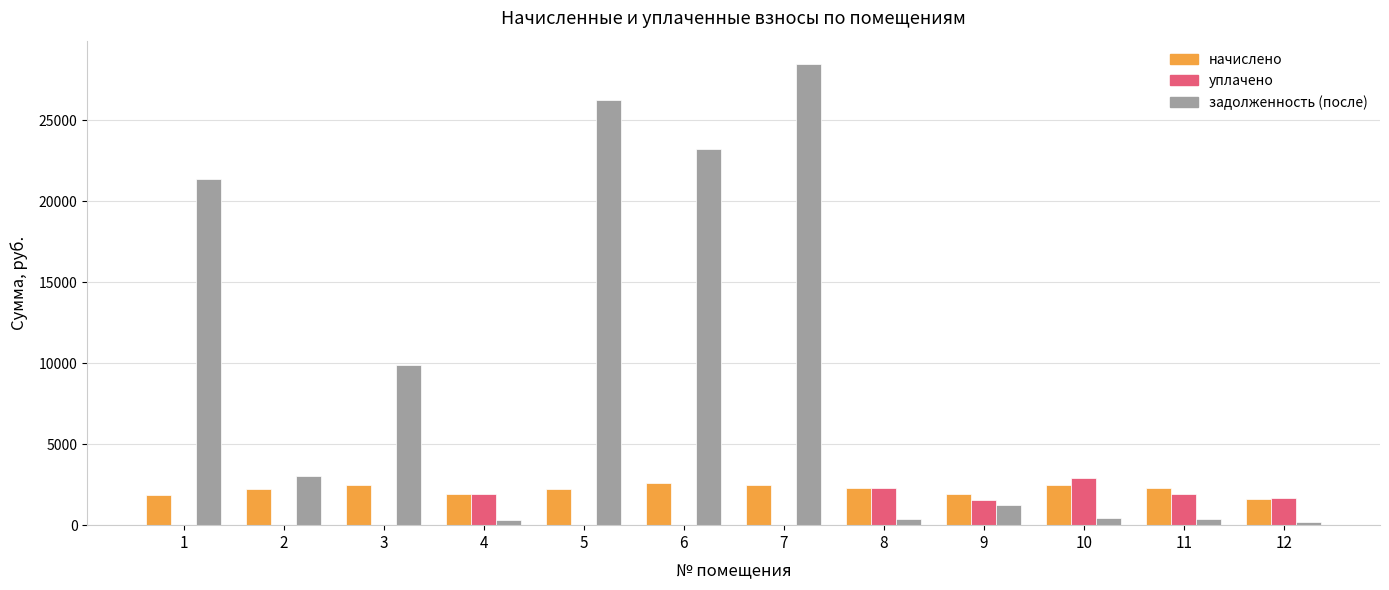

What is the average value of the начислено series?

2201.1